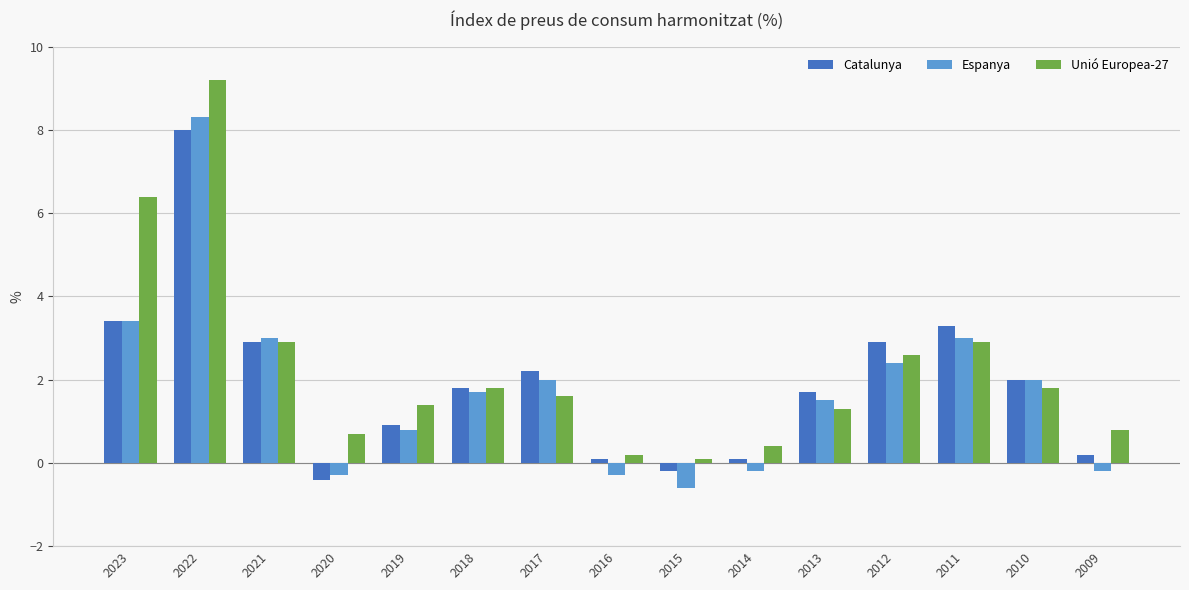

Is the value of Unió Europea-27 at 2021 greater than the value of Catalunya at 2018?

Yes